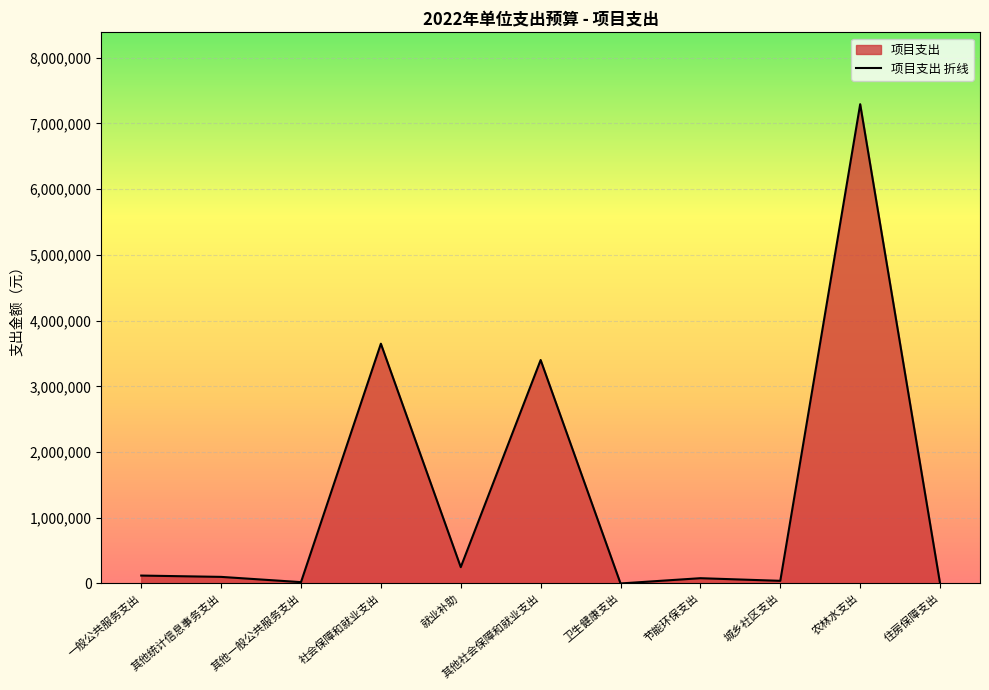

List the labels in order of value, smallest first.

卫生健康支出, 住房保障支出, 其他一般公共服务支出, 城乡社区支出, 节能环保支出, 其他统计信息事务支出, 一般公共服务支出, 就业补助, 其他社会保障和就业支出, 社会保障和就业支出, 农林水支出